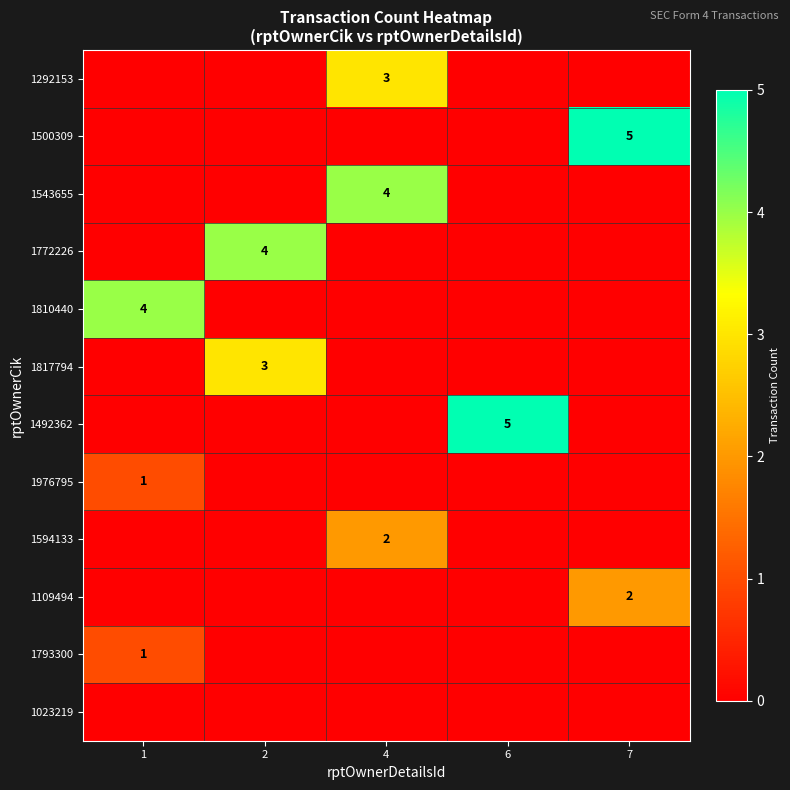

What is the difference between the highest and lowest values at 6?

5